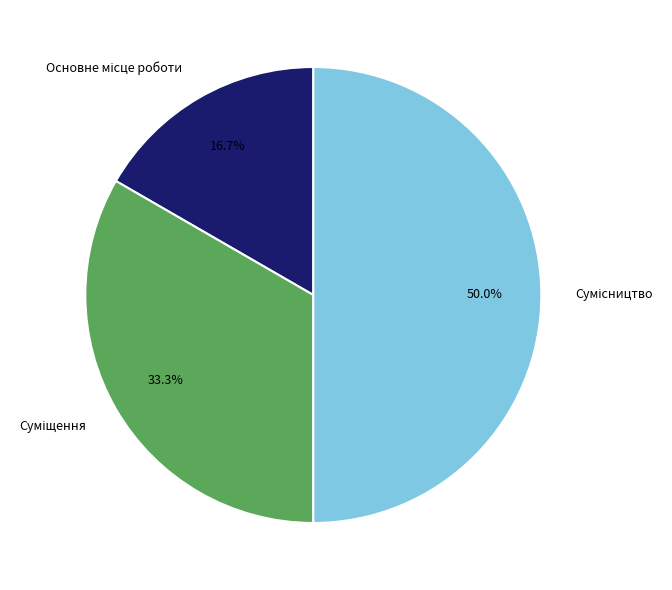

Approximately how many times larger is the value at Суміщення compared to Основне місце роботи?

2.0